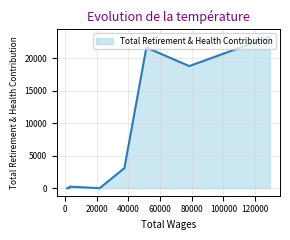

What is the label of the 6th point from the right?

21831.0